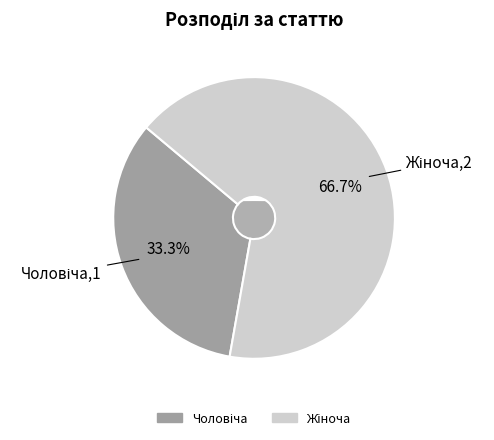

Which slice is the largest?

Жіноча